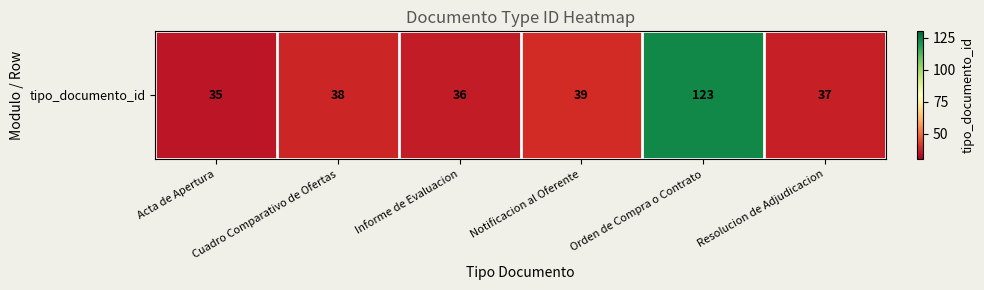

Is it true that the value at Acta de Apertura is 35?

True